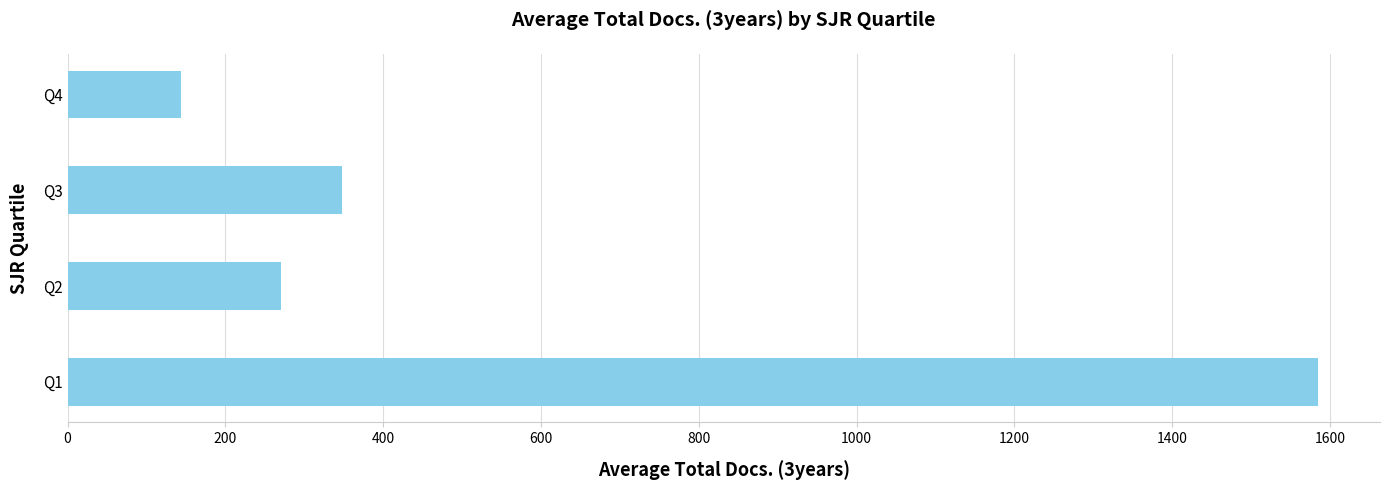

Is it true that the value at Q3 is 348?

True